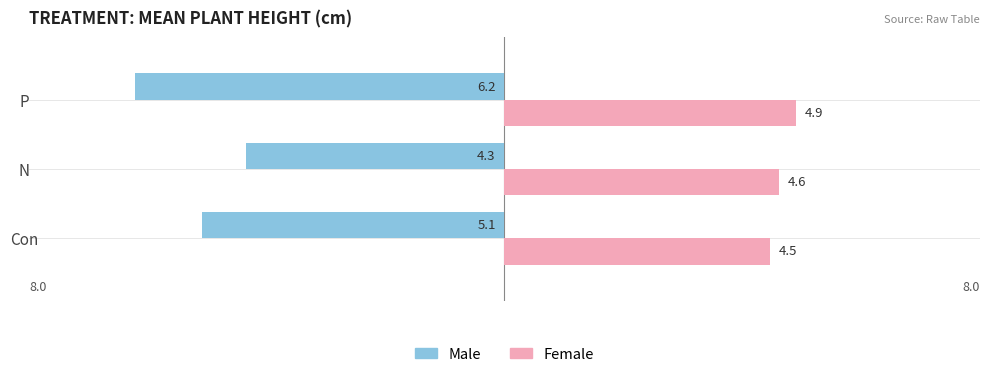

What are all the series names shown in the legend?

Male, Female